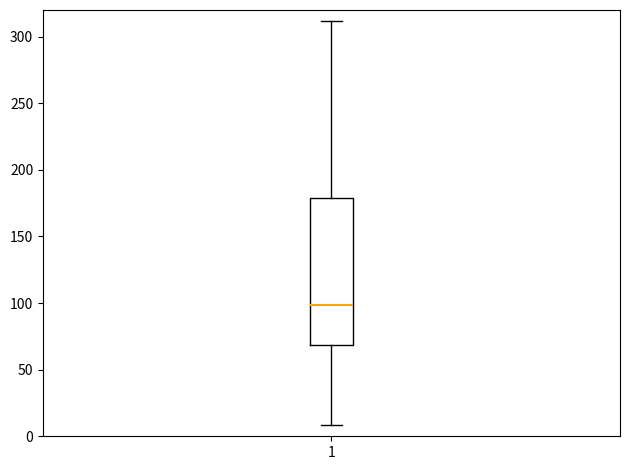

Read this box plot against the y-axis: the position of the median line, the range covered by the box, and the ends of both whiskers. The values are not printed on the chart, so give them approximately, as read against the axis.

median 100, box 70 to 180, whiskers 10 to 310